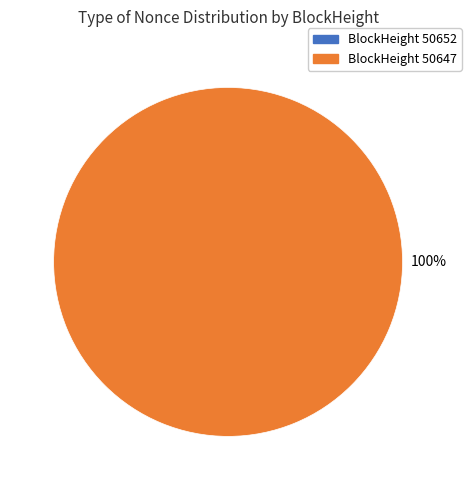

Which slice is the largest?

50647